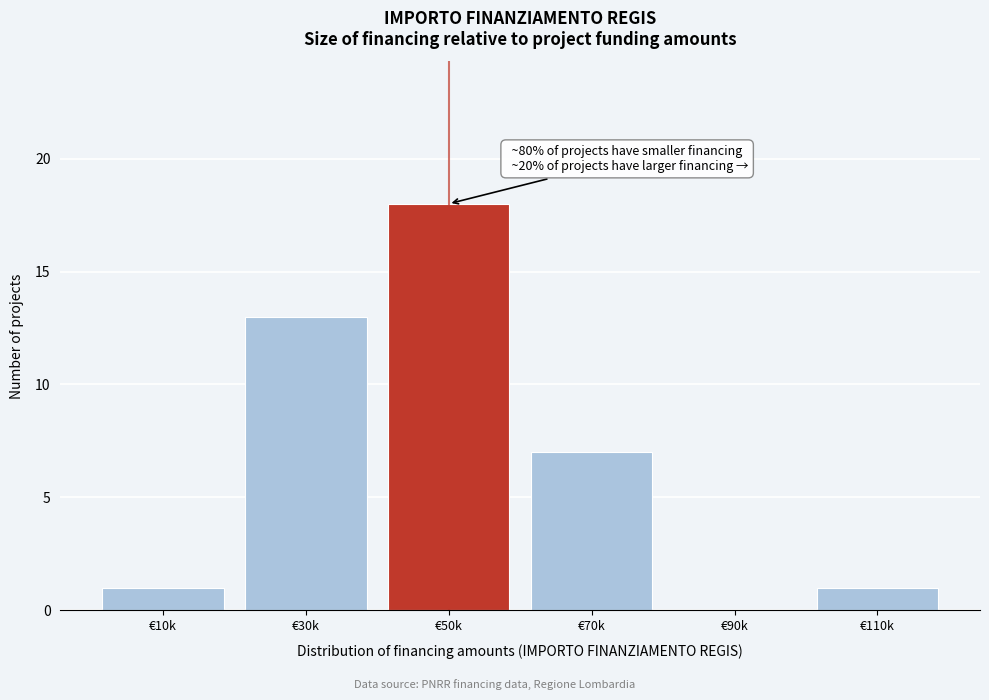

Reading left to right, transcribe all the data shown in this chart.

€10k=1	€30k=13	€50k=18	€70k=7	€90k=0	€110k=1